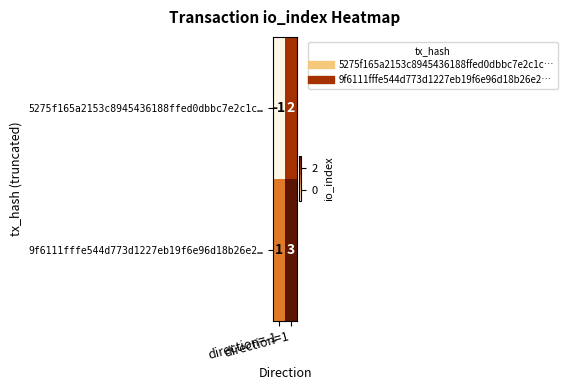

What is the greatest value displayed?

3